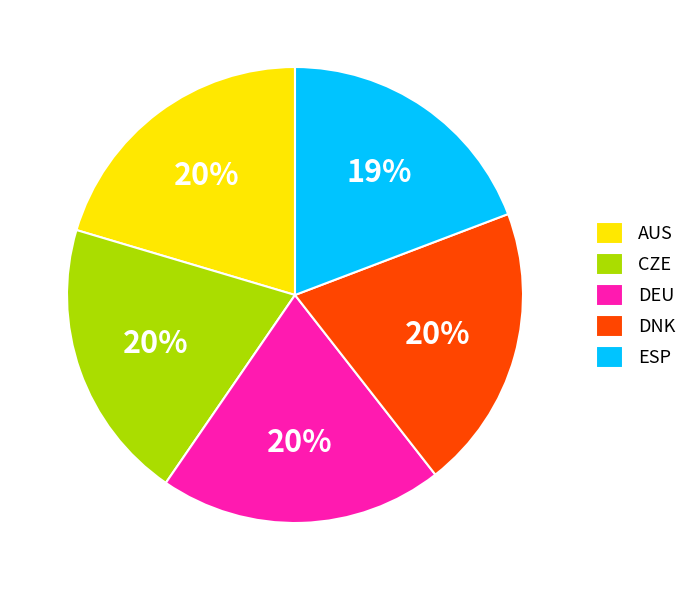

The CZE slice represents 33% of the pie. True or false?

False